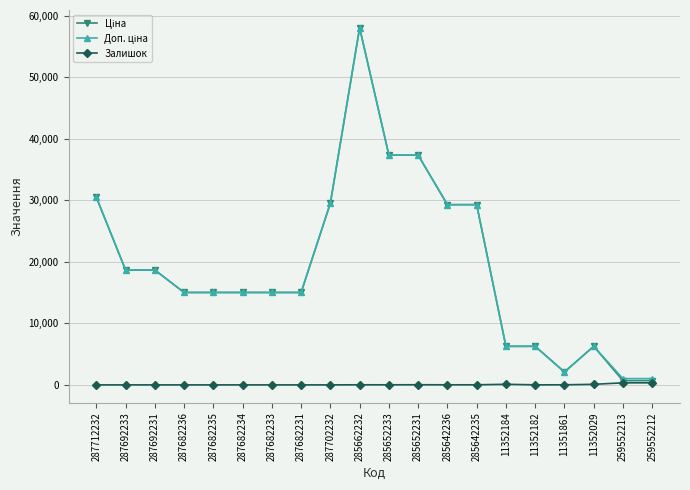

Which category has the highest value across all series?

285662232